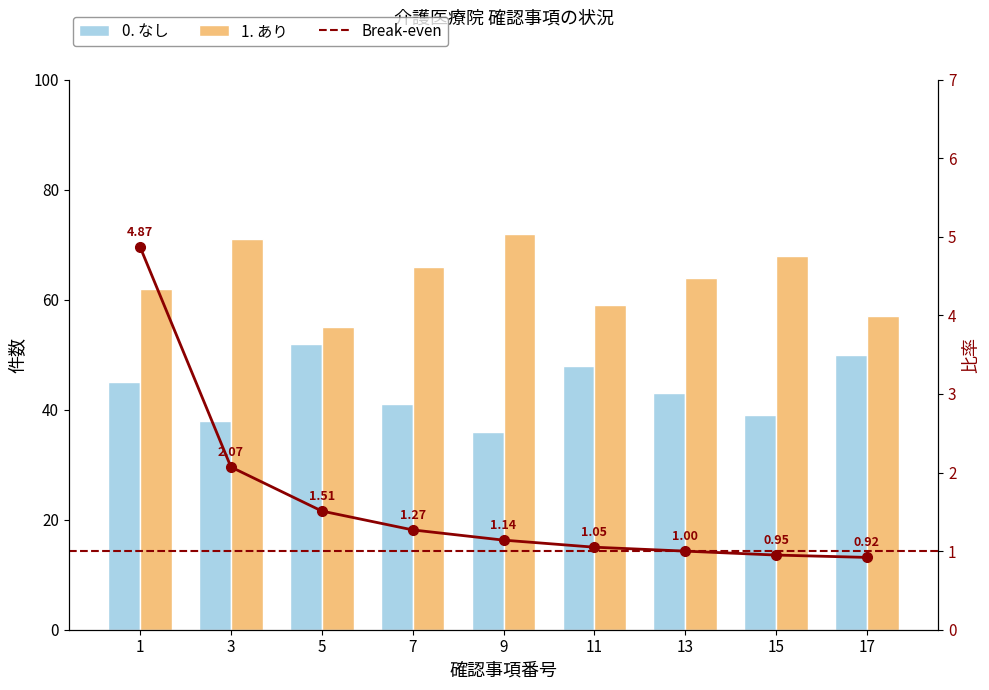

Rank the series by their maximum value, from lowest to highest.

0. なし, 1. あり